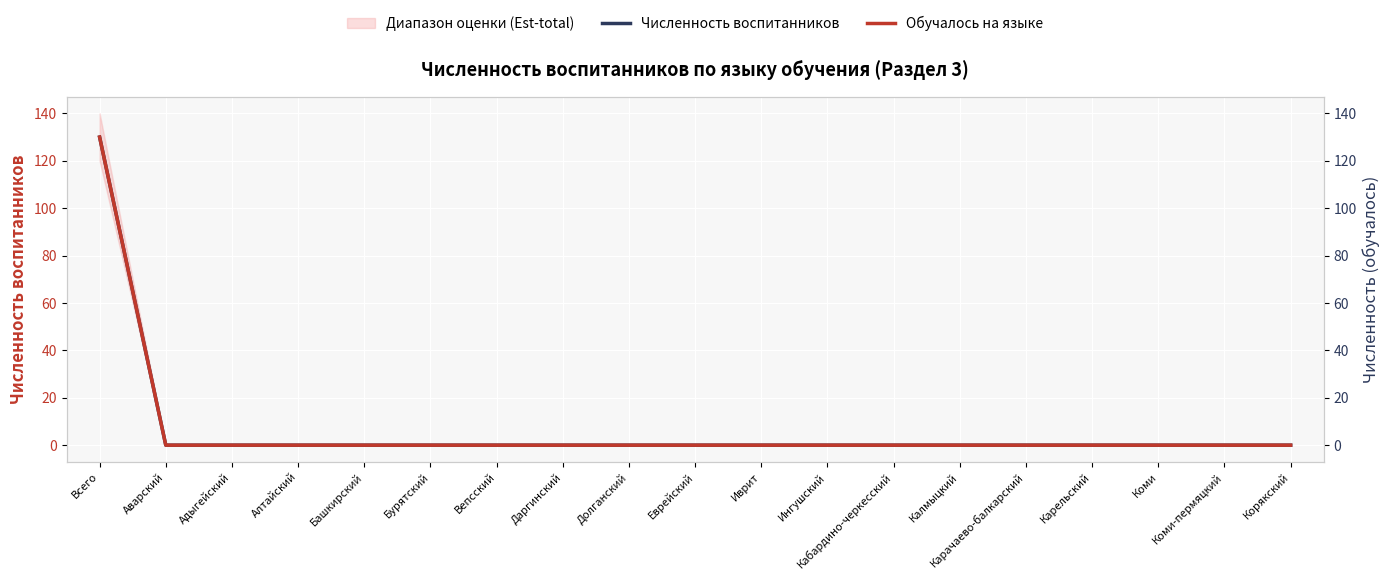

Reading left to right, transcribe all the data shown in this chart.

Численность воспитанников: Всего=130	Аварский=0	Адыгейский=0	Алтайский=0	Башкирский=0	Бурятский=0	Вепсский=0	Даргинский=0	Долганский=0	Еврейский=0	Иврит=0	Ингушский=0	Кабардино-черкесский=0	Калмыцкий=0	Карачаево-балкарский=0	Карельский=0	Коми=0	Коми-пермяцкий=0	Корякский=0
Обучалось на языке: Всего=130	Аварский=0	Адыгейский=0	Алтайский=0	Башкирский=0	Бурятский=0	Вепсский=0	Даргинский=0	Долганский=0	Еврейский=0	Иврит=0	Ингушский=0	Кабардино-черкесский=0	Калмыцкий=0	Карачаево-балкарский=0	Карельский=0	Коми=0	Коми-пермяцкий=0	Корякский=0